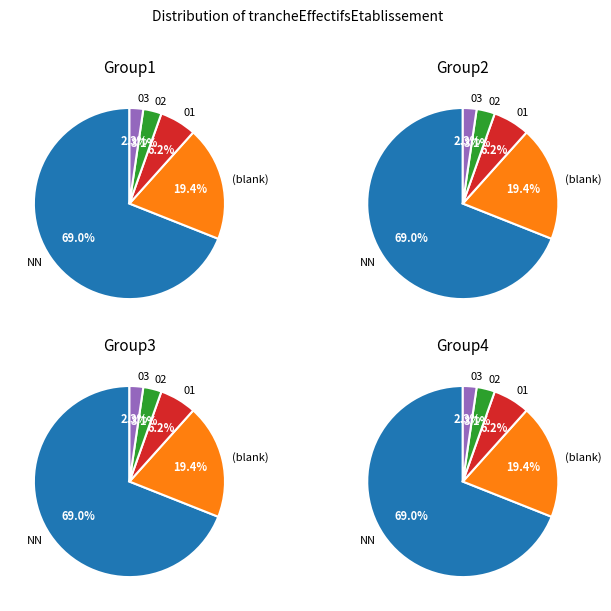

Which category has the biggest portion of the pie?

NN